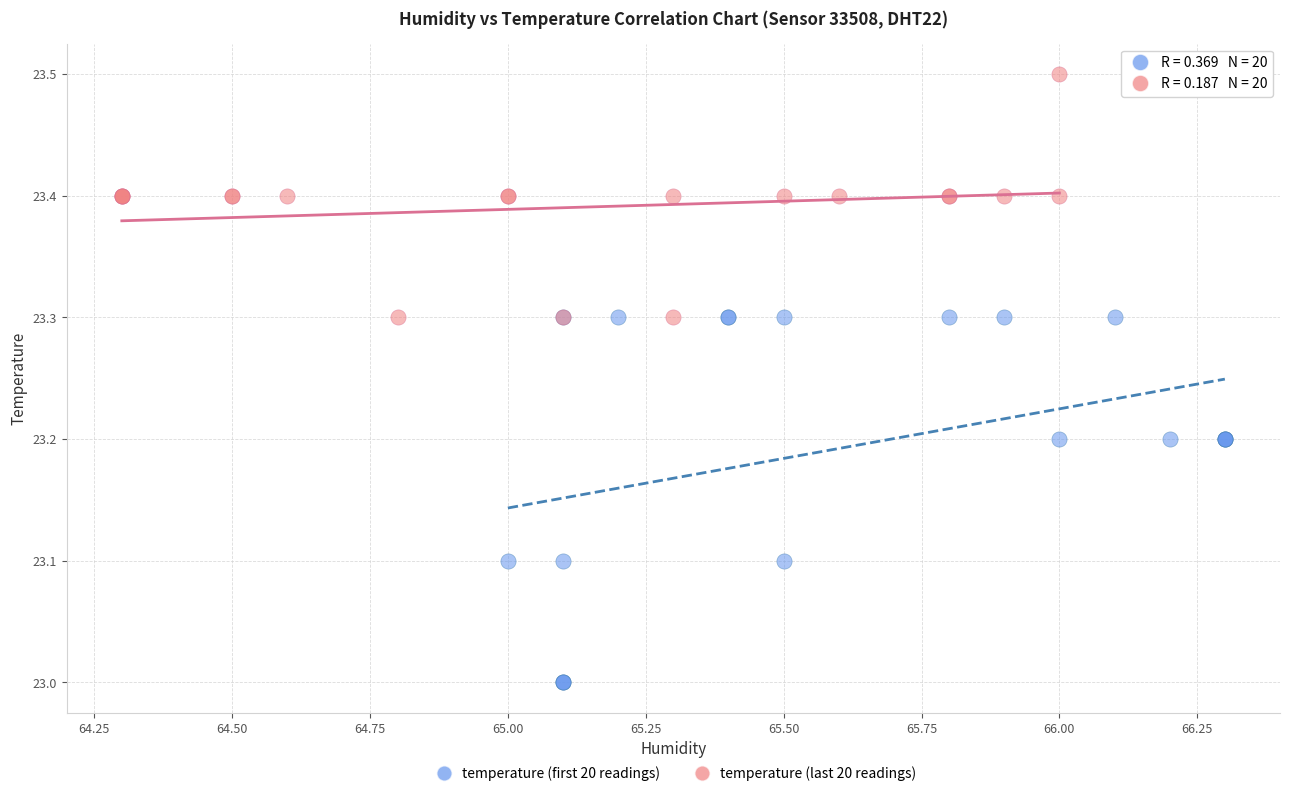

Which series reaches the maximum Y coordinate?

temperature (last 20 readings)